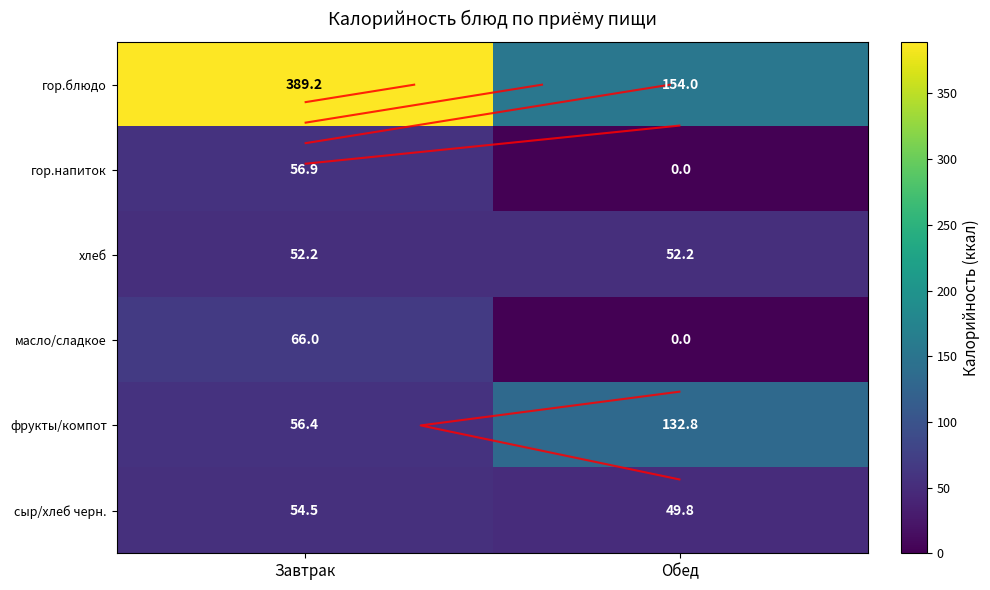

The value of гор.напиток at Завтрак is 56.9. True or false?

True